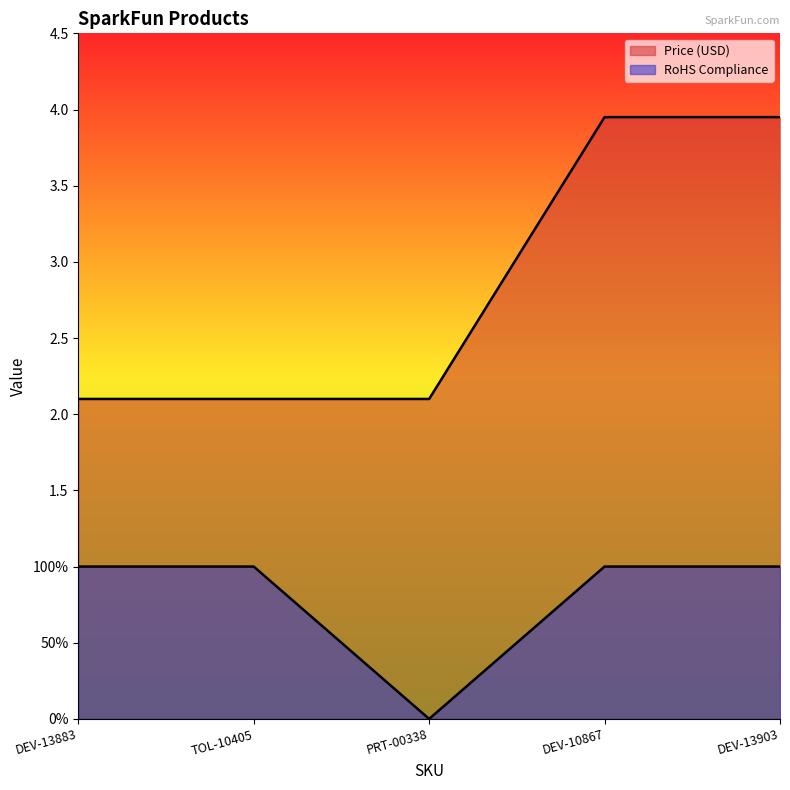

Which series has the largest total across all categories?

Price (USD)